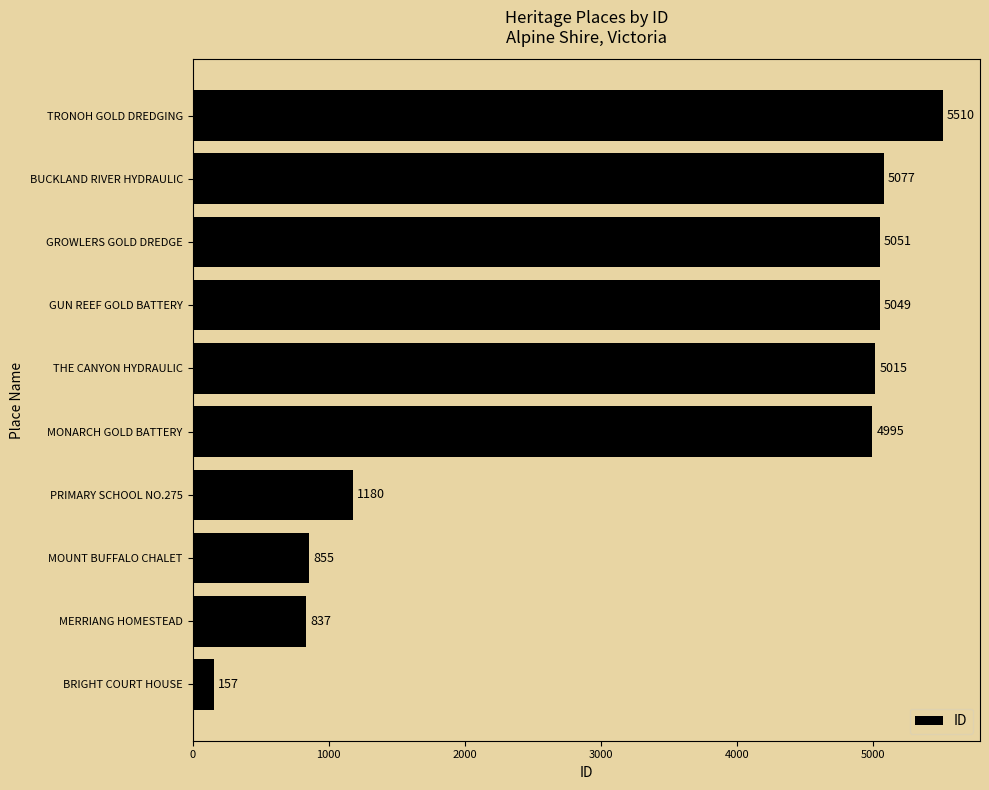

What is the maximum value shown in the chart?

5510